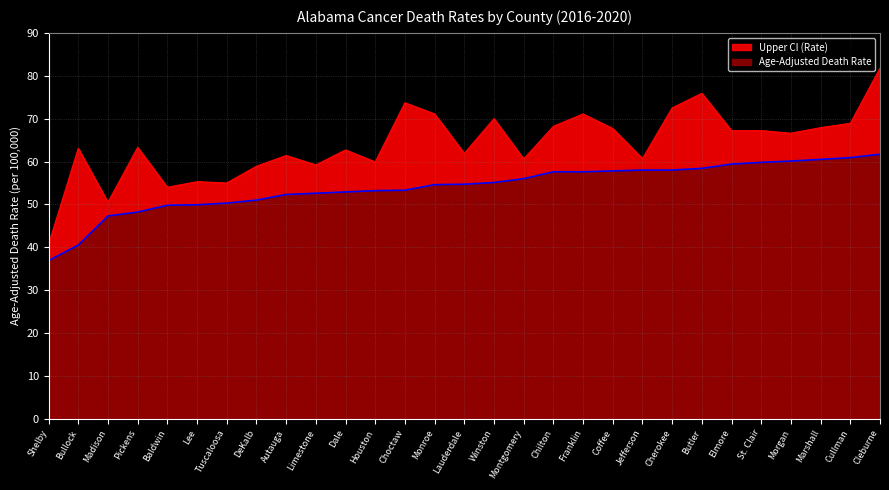

What is the value of the Upper CI (Rate) point at the 29th from the left?

81.8